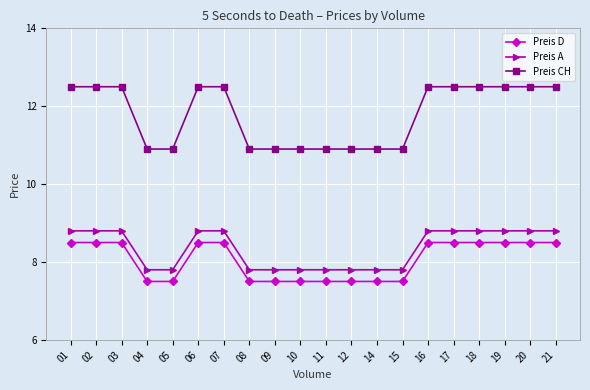

What is the difference between the maximum and minimum values in the Preis D series?

1.0